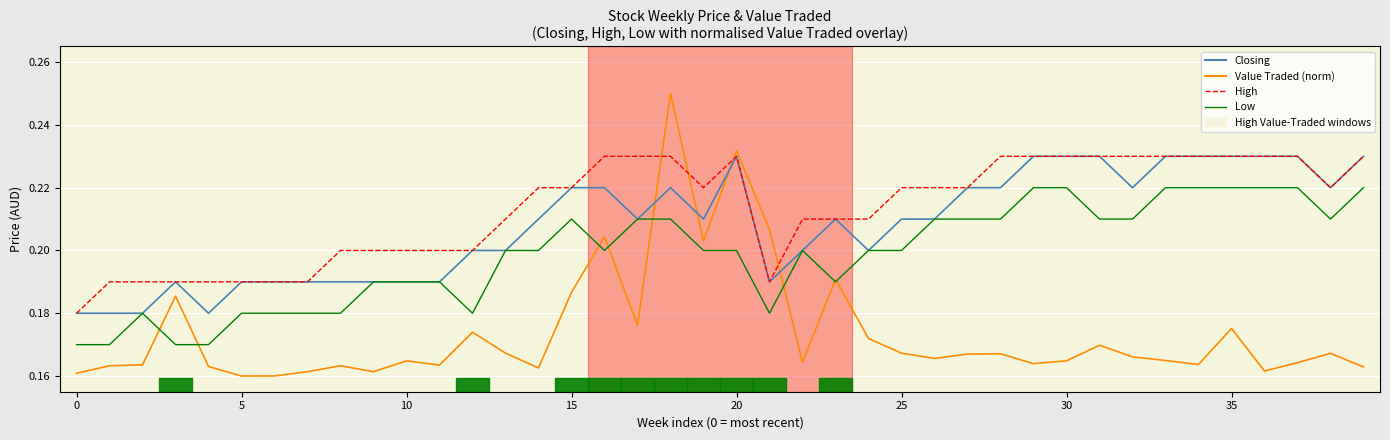

Which series has the largest total across all categories?

High